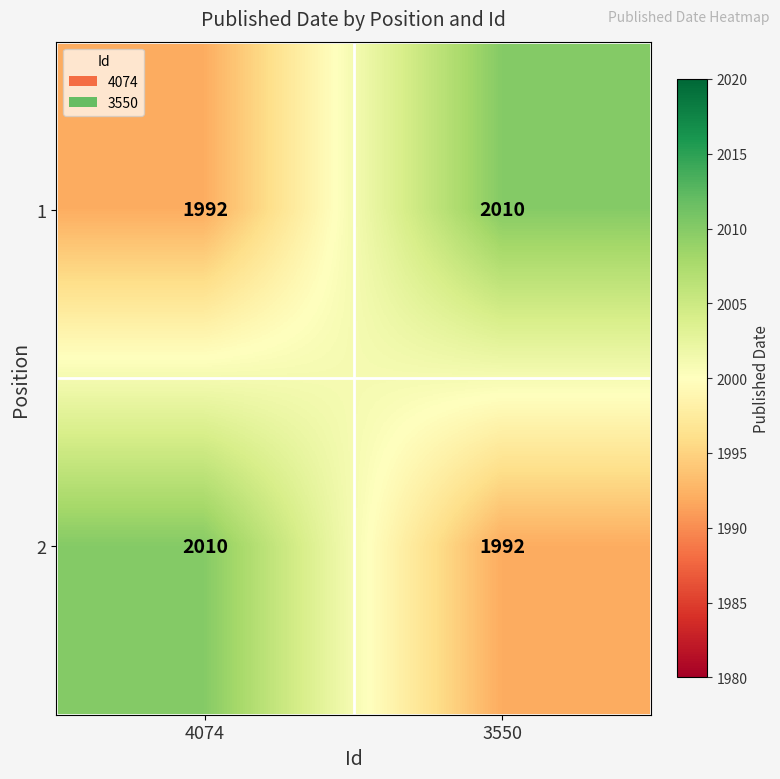

Reading left to right, what are all the values shown in this chart?

1: 4074=1992	3550=2010
2: 4074=2010	3550=1992